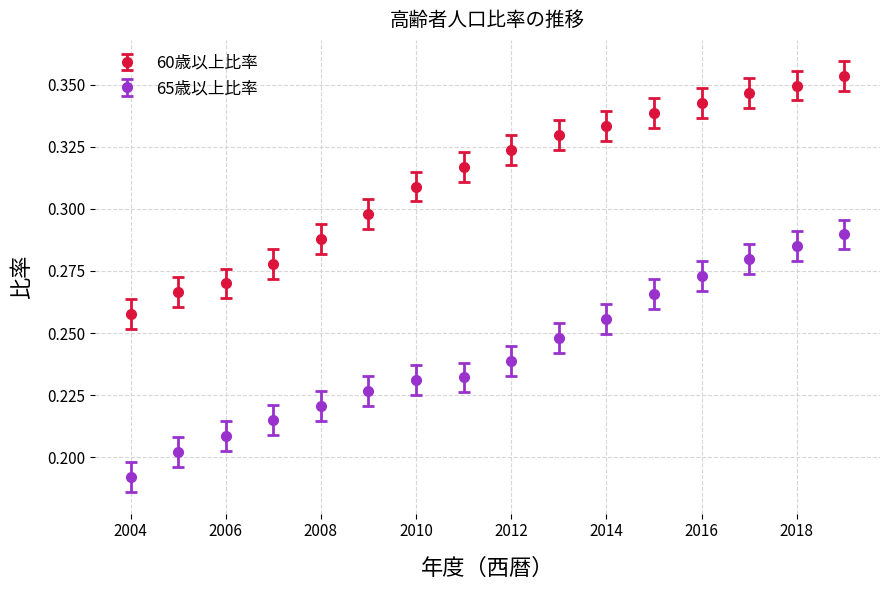

What are all the series names shown in the legend?

60歳以上比率, 65歳以上比率